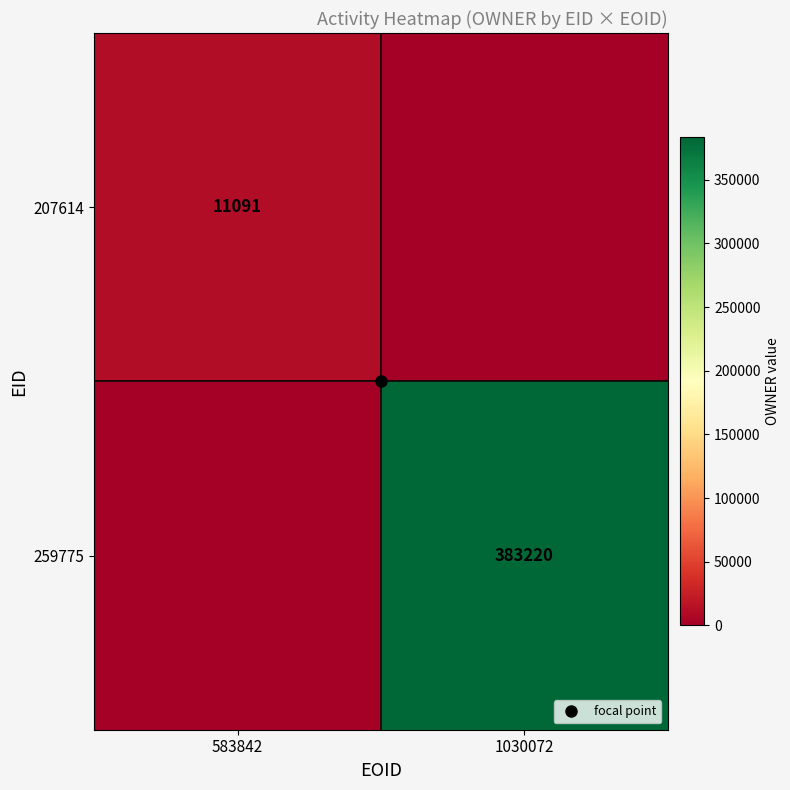

Between 583842 and 1030072, which is larger?

583842